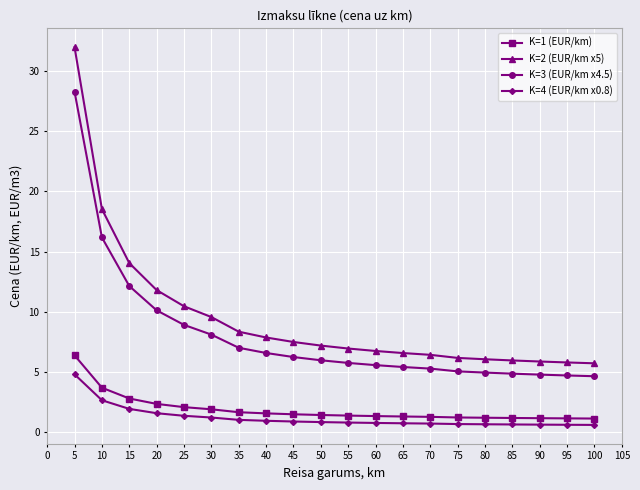

What is the value of the K=3 (EUR/km x4.5) point at the 16th from the left?

5.0